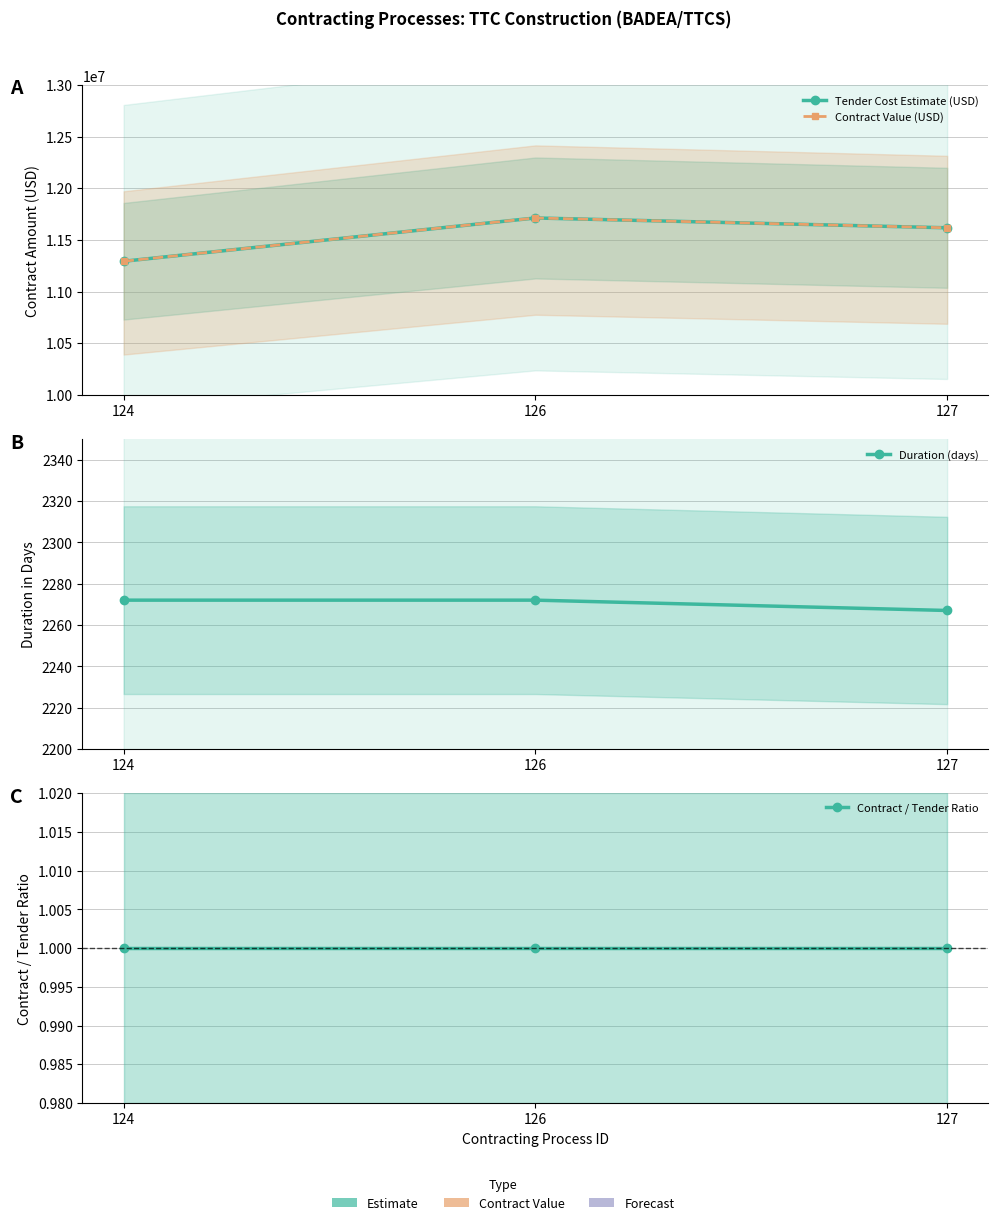

How many data points in Contract Value (USD) are above 11616853?

2